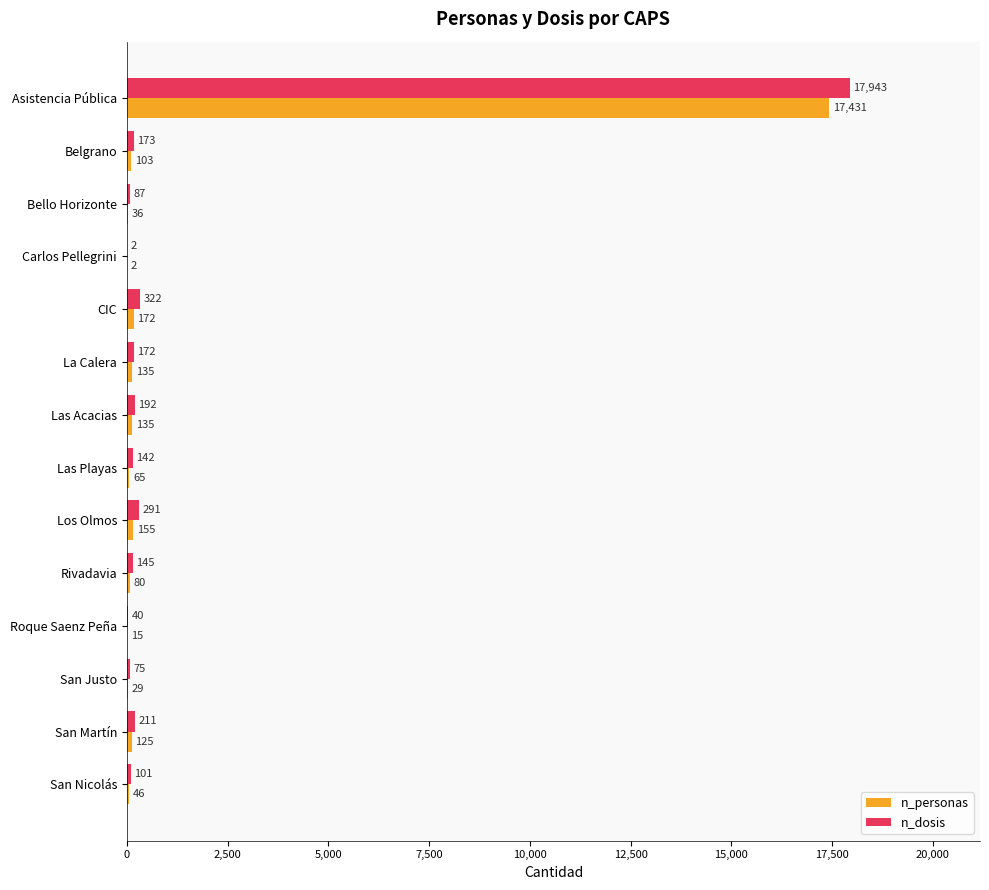

Which label corresponds to the largest value in the chart?

Asistencia Pública